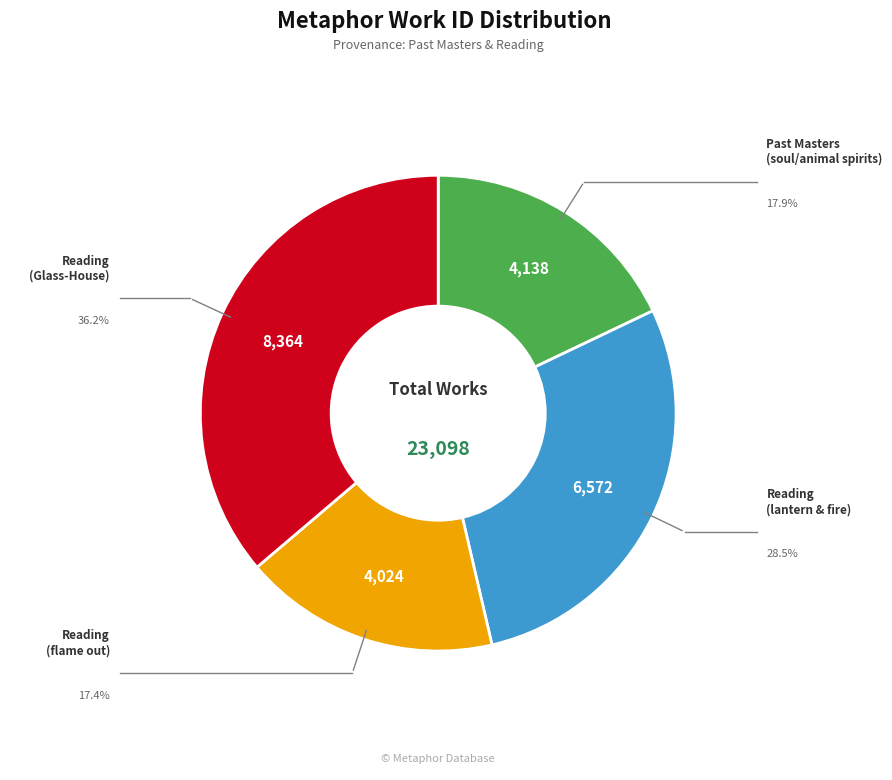

Is there a majority slice in this chart?

No